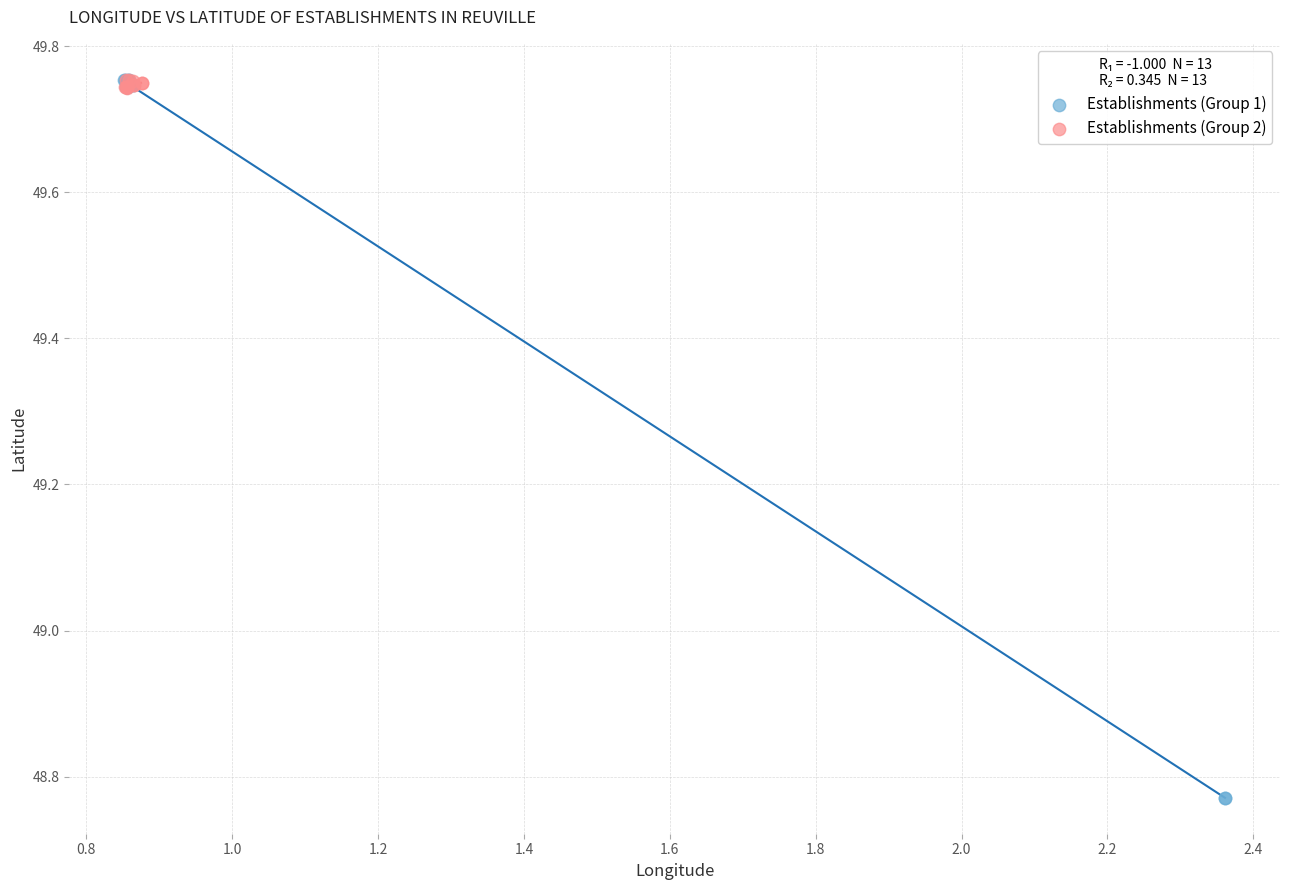

Which series has the widest spread of Y values?

Establishments (Group 1)